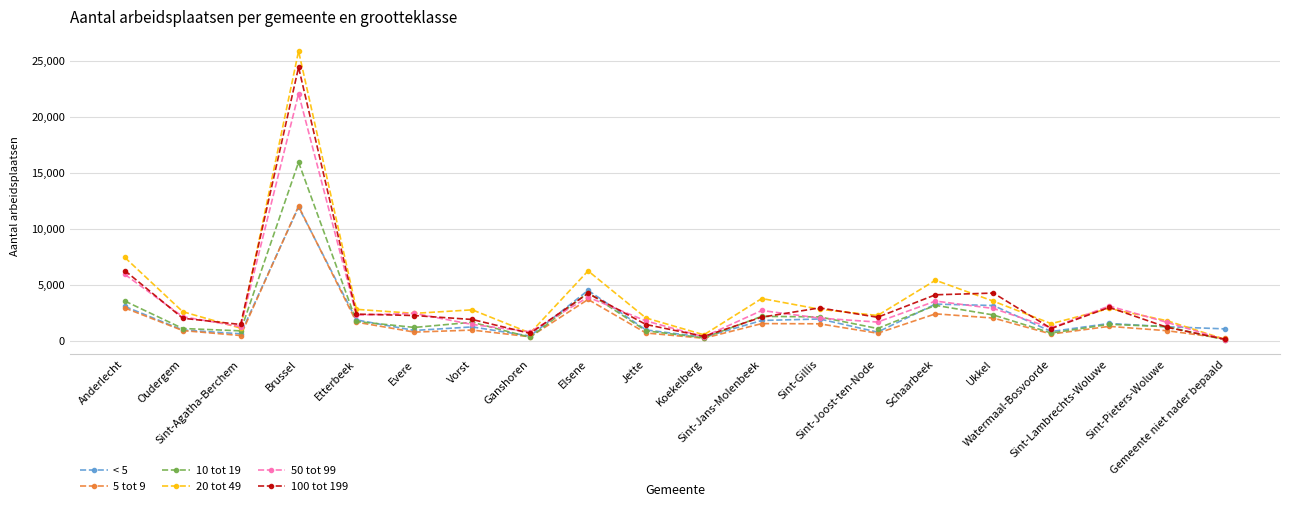

Is the value of < 5 at Elsene greater than the value of 5 tot 9 at Sint-Agatha-Berchem?

Yes